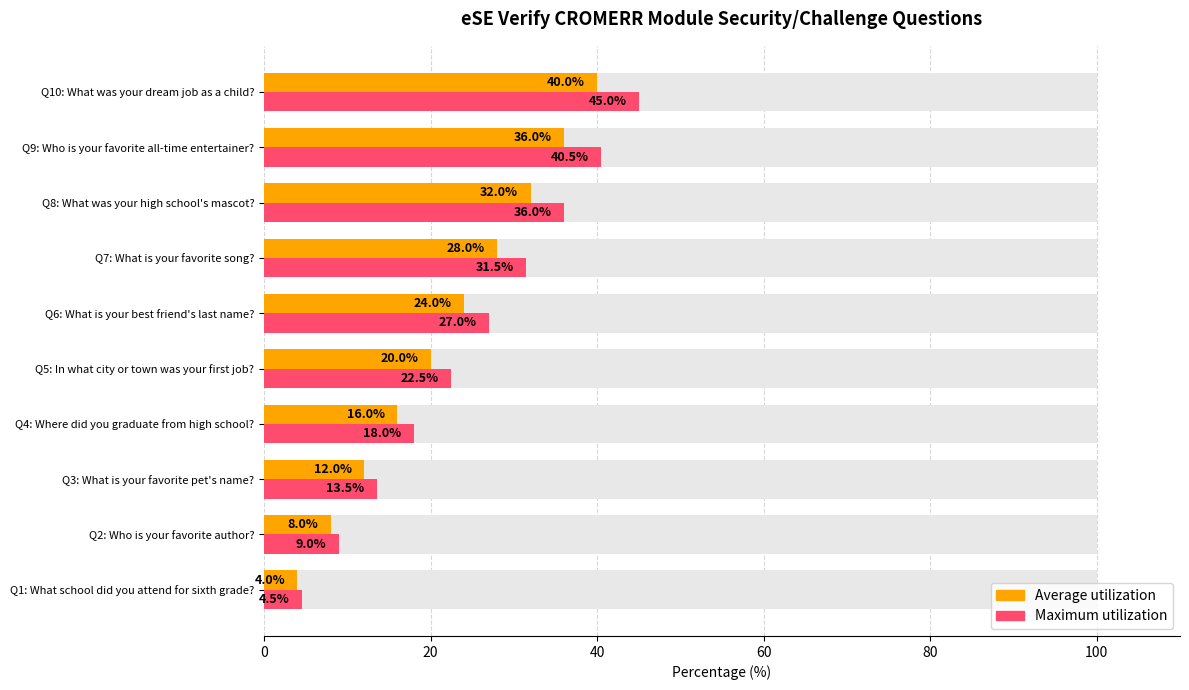

How many distinct data groups are displayed?

2